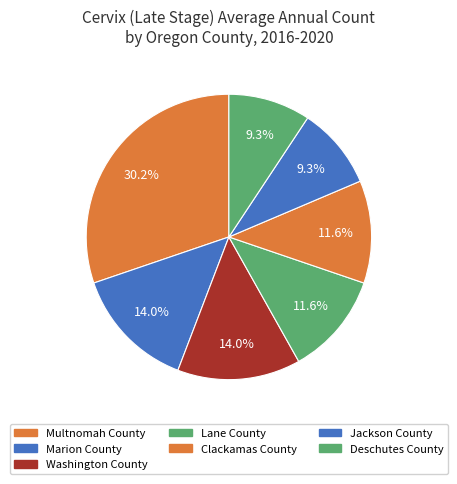

How many slices are in this pie chart?

7